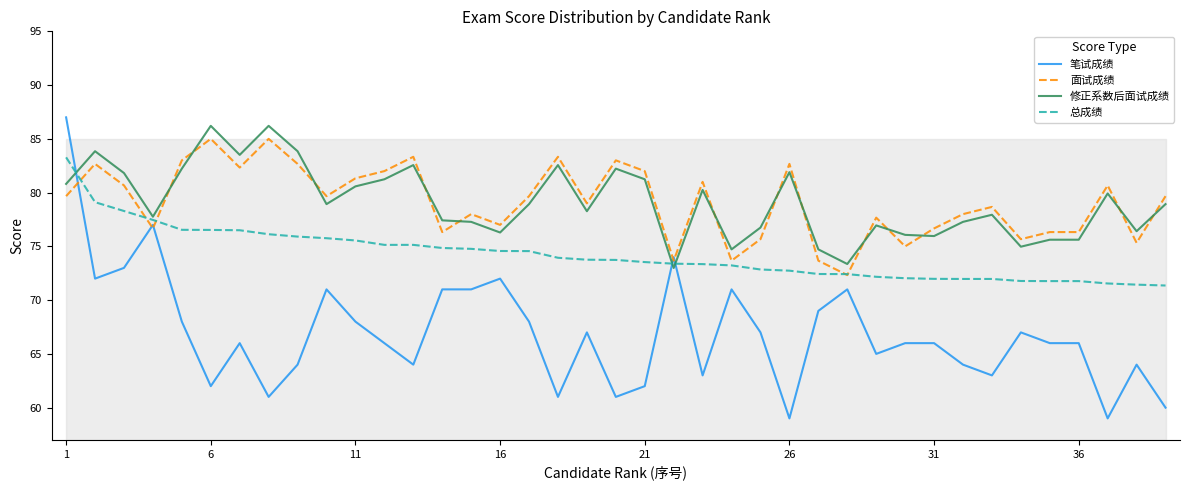

Rank the series by their maximum value, from lowest to highest.

总成绩, 面试成绩, 修正系数后面试成绩, 笔试成绩